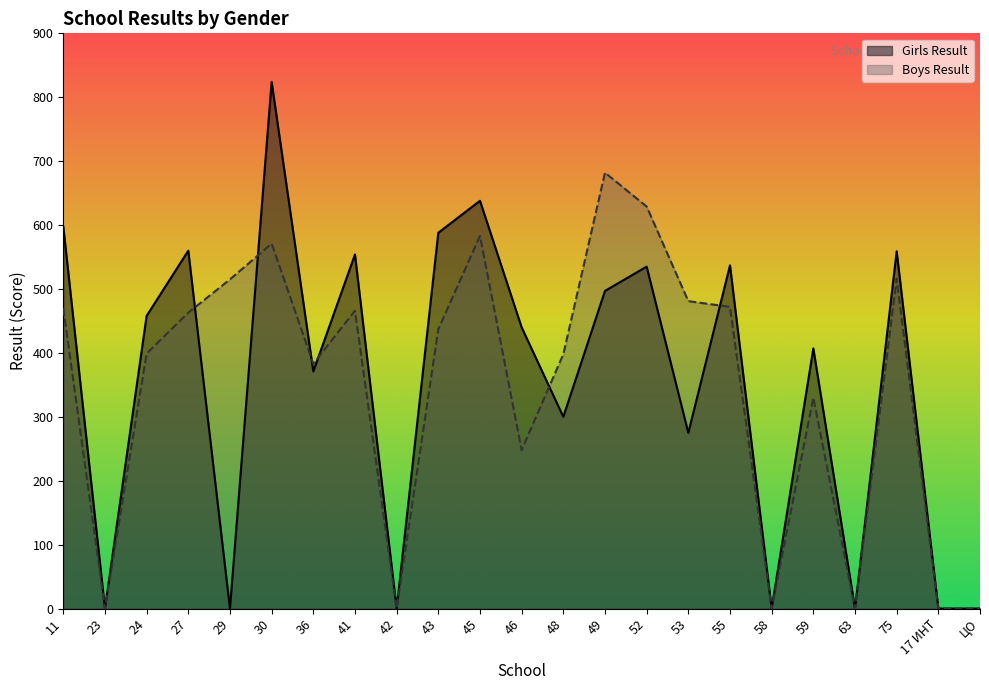

What position from the left is 59?

19